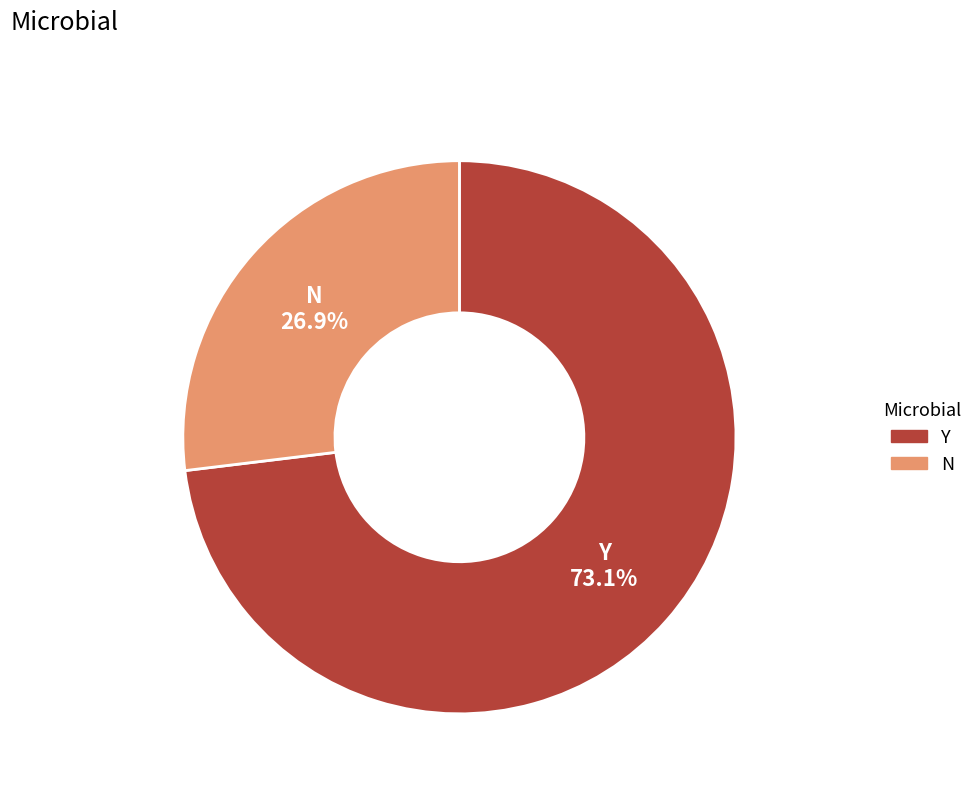

Does Y account for over 50% of the chart?

Yes